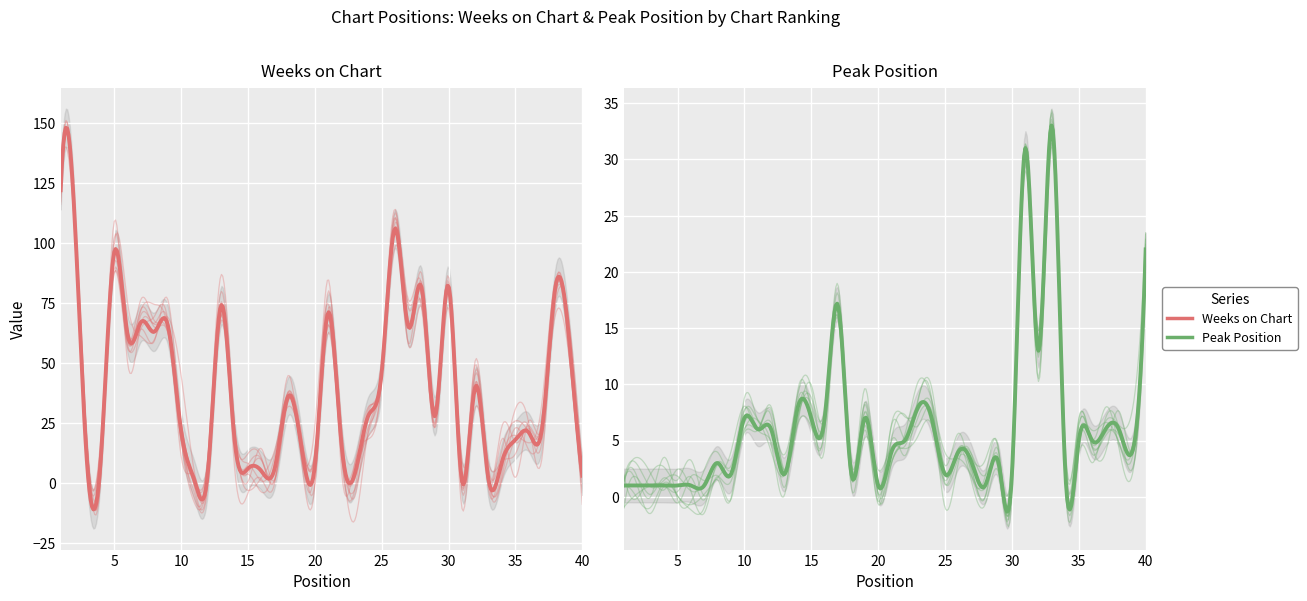

What is the sum of the Peak Position values at 10 and 40?

29